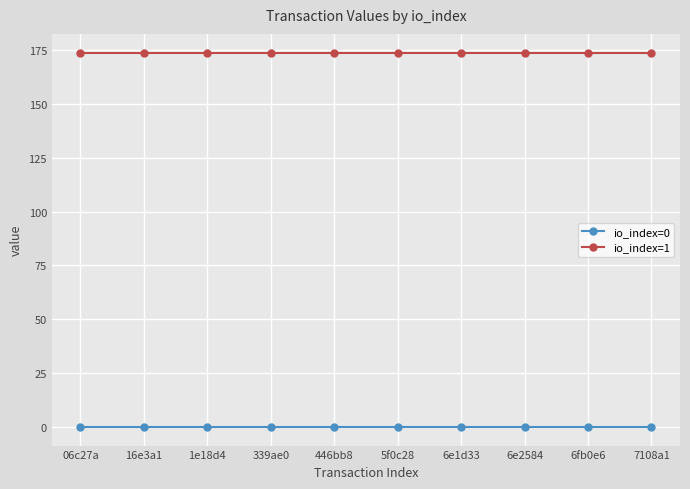

Is the value of io_index=0 at 16e3a1 greater than the value of io_index=1 at 446bb8?

No